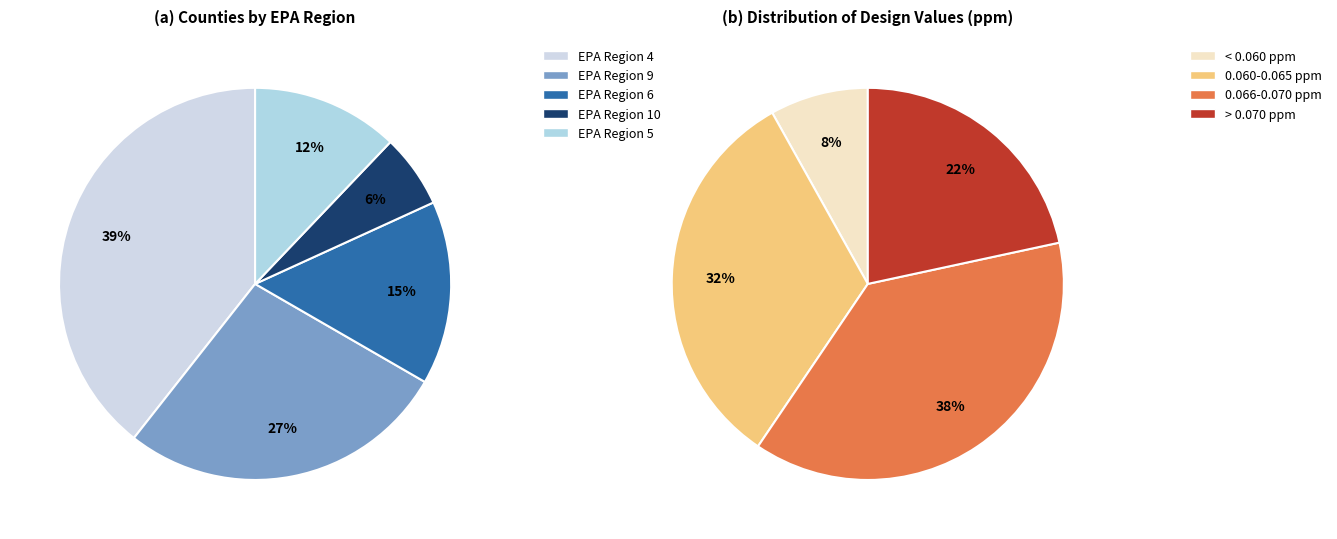

Is EPA Region 6 the majority of the pie?

No